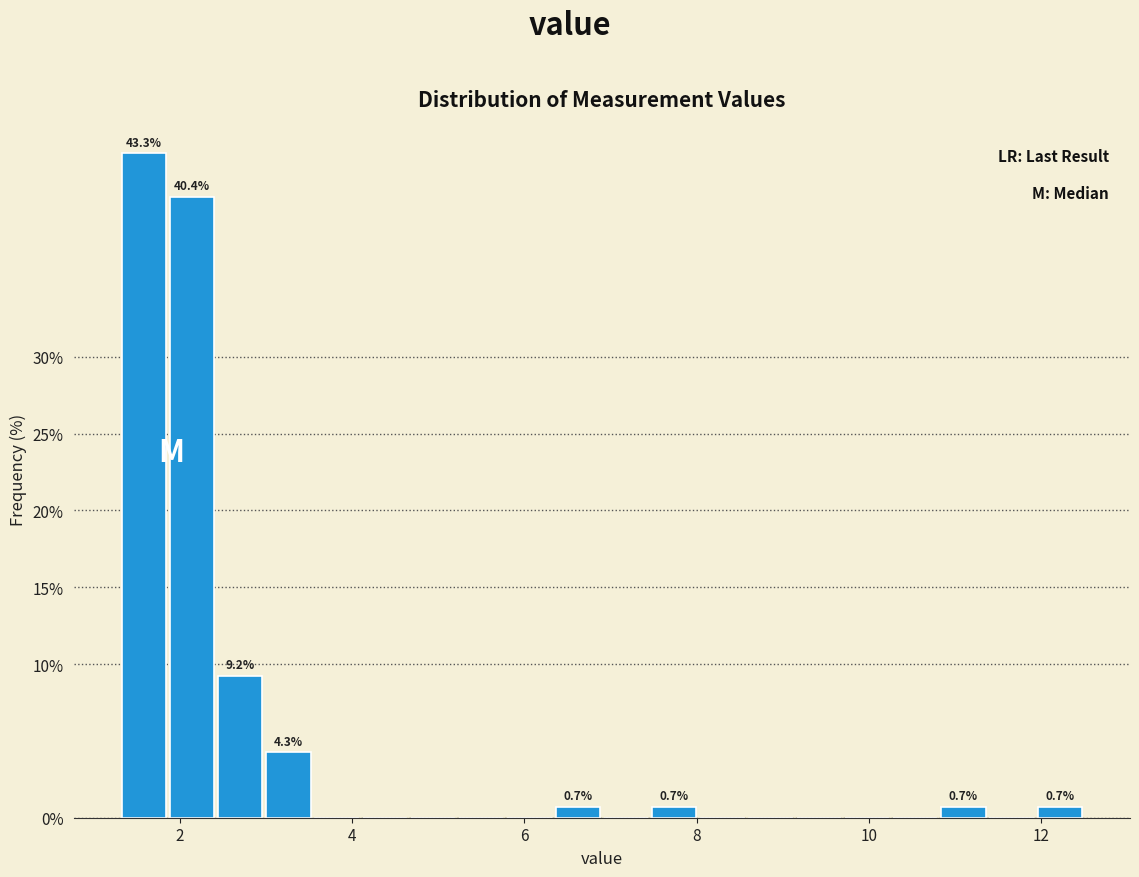

Read against the x-axis, roughly where is the centre of the tallest bar?

1.6